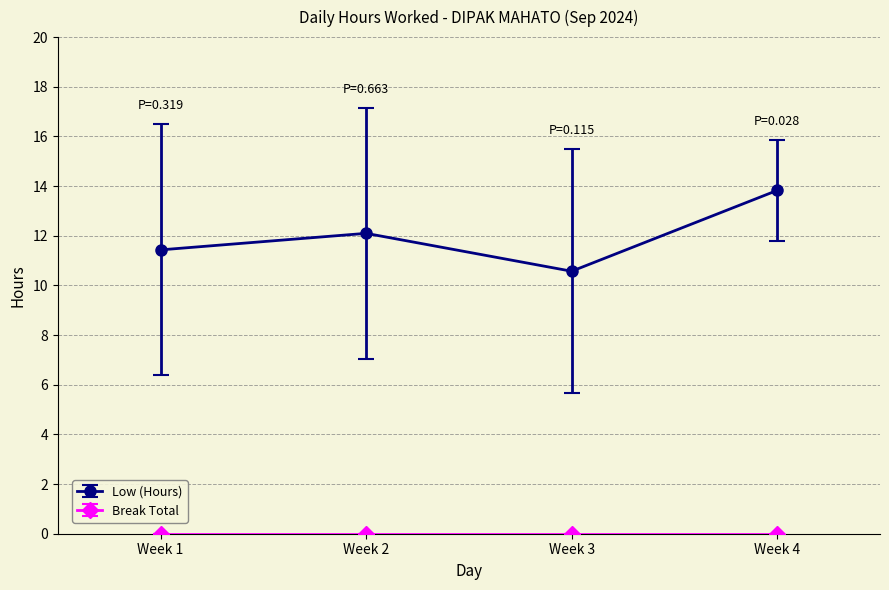

Rank the categories by Low (Hours) value from lowest to highest.

Week 3, Week 1, Week 2, Week 4